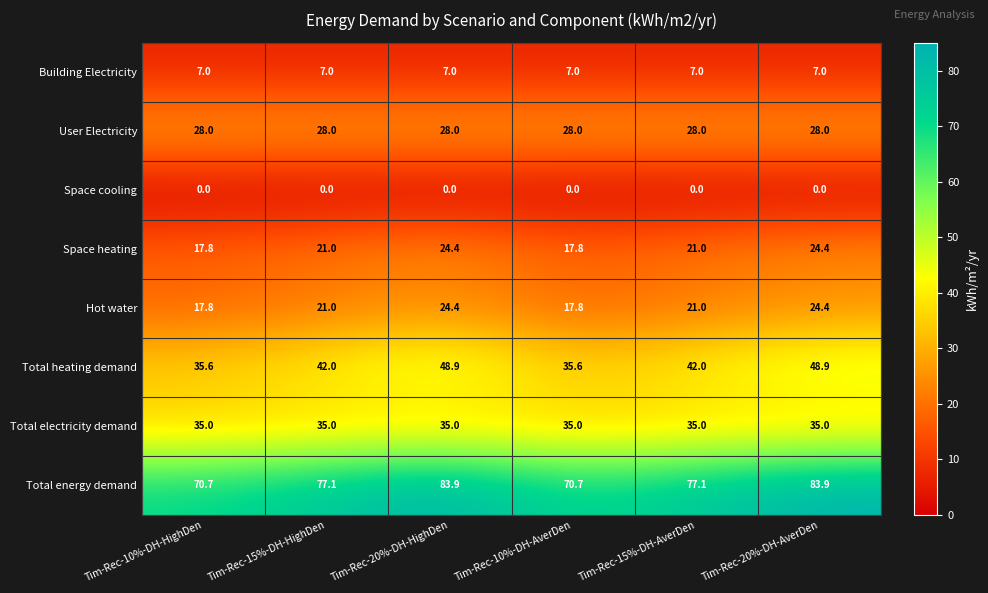

What is the difference between the maximum and second lowest values in the Total heating demand series?

13.3